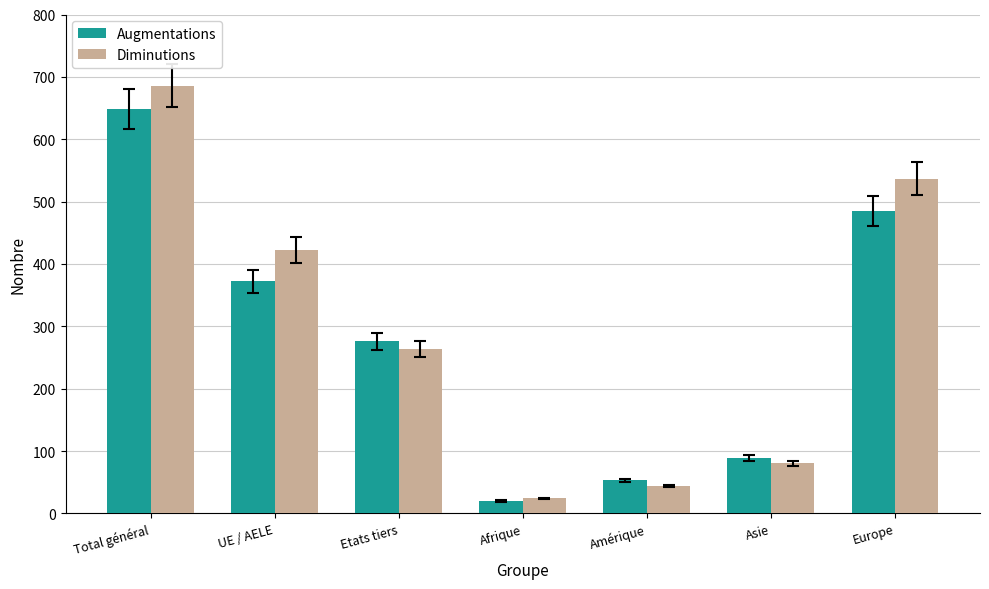

What is the label of the 1st bar from the left?

Total général